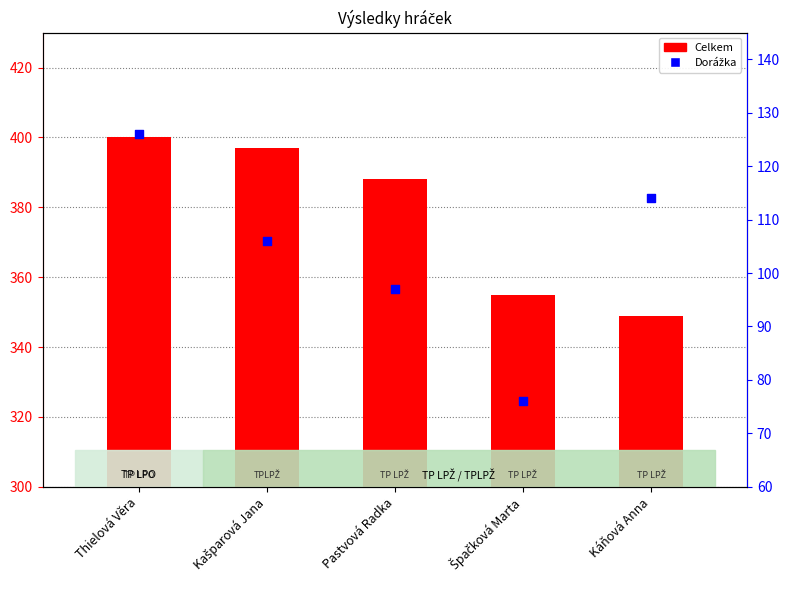

Which series contains the highest Y value?

Celkem